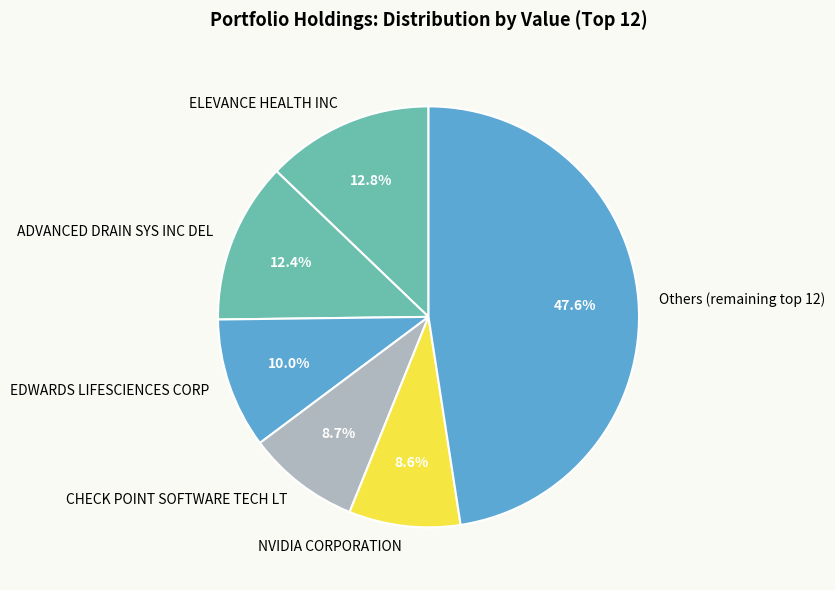

Count the number of slices in the pie.

6